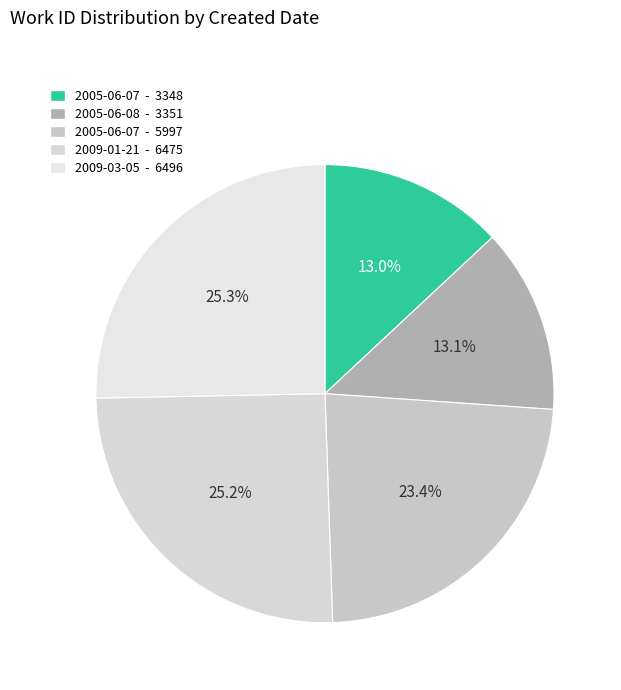

Which slice is the smallest?

2005-06-07